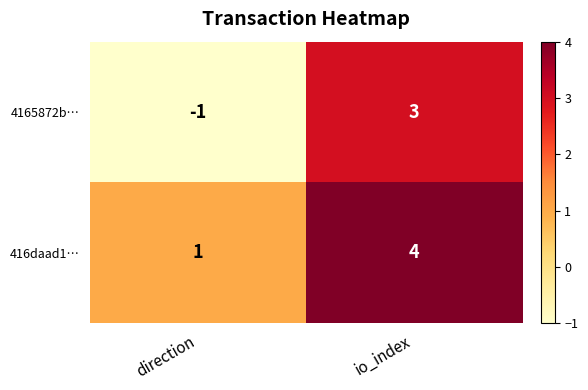

How many values in 4165872b… are above zero?

1